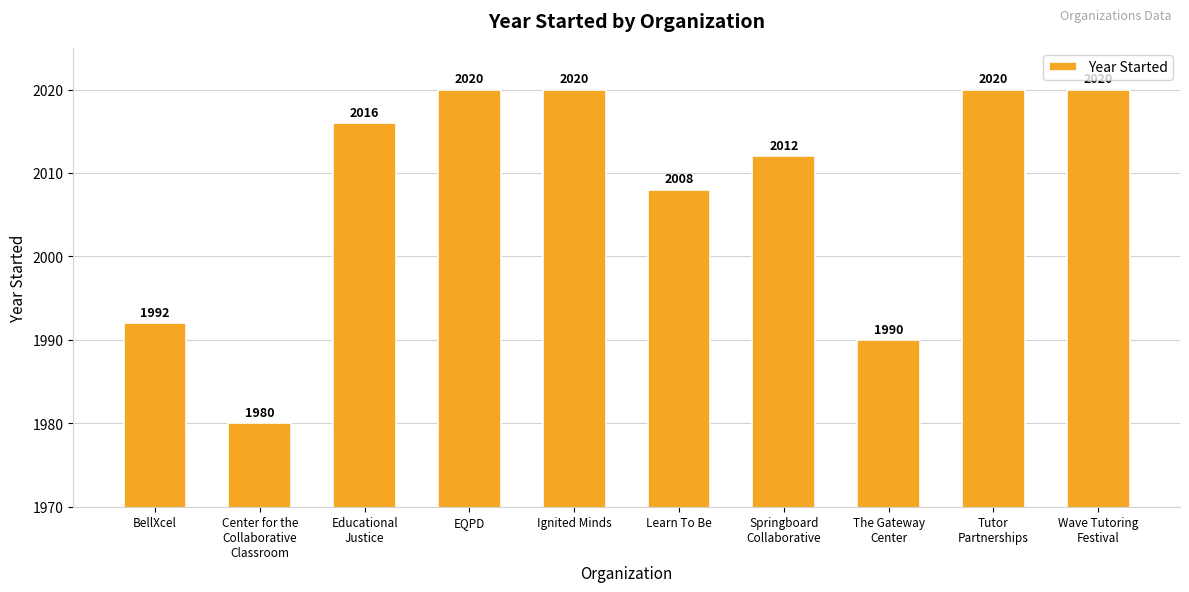

How many values are below 2016?

5